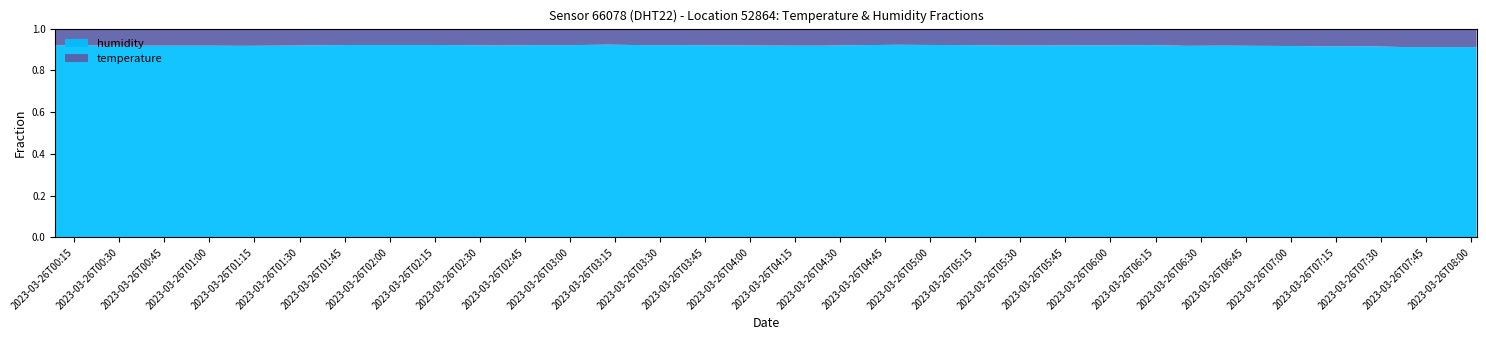

Reading left to right, extract all data points from this chart.

temperature: 2023-03-26T00:08:44=8.7	2023-03-26T00:21:11=8.8	2023-03-26T00:33:32=8.9	2023-03-26T00:45:57=8.9	2023-03-26T00:58:18=8.9	2023-03-26T01:10:43=9.0	2023-03-26T01:23:05=8.9	2023-03-26T01:35:37=8.7	2023-03-26T01:47:40=8.5	2023-03-26T01:59:57=8.5	2023-03-26T02:12:07=8.5	2023-03-26T02:24:12=8.6	2023-03-26T02:36:12=8.8	2023-03-26T02:48:19=8.6	2023-03-26T03:00:20=8.6	2023-03-26T03:12:26=8.3	2023-03-26T03:24:26=8.6	2023-03-26T03:36:30=8.6	2023-03-26T03:48:31=8.7	2023-03-26T04:00:35=8.8	2023-03-26T04:12:36=8.9	2023-03-26T04:24:40=8.9	2023-03-26T04:36:41=8.6	2023-03-26T04:48:44=8.4	2023-03-26T05:00:46=8.5	2023-03-26T05:12:55=8.6	2023-03-26T05:24:56=8.8	2023-03-26T05:37:01=8.8	2023-03-26T05:49:03=8.7	2023-03-26T06:01:10=8.7	2023-03-26T06:13:11=8.6	2023-03-26T06:25:15=9.0	2023-03-26T06:37:16=8.9	2023-03-26T06:49:20=9.0	2023-03-26T07:01:21=9.1	2023-03-26T07:13:25=9.3	2023-03-26T07:25:30=9.2	2023-03-26T07:37:41=9.7	2023-03-26T07:49:46=9.7	2023-03-26T08:01:53=9.7
humidity: 2023-03-26T00:08:44=99.9	2023-03-26T00:21:11=99.9	2023-03-26T00:33:32=99.9	2023-03-26T00:45:57=99.9	2023-03-26T00:58:18=99.9	2023-03-26T01:10:43=99.9	2023-03-26T01:23:05=99.9	2023-03-26T01:35:37=99.9	2023-03-26T01:47:40=99.9	2023-03-26T01:59:57=99.9	2023-03-26T02:12:07=99.9	2023-03-26T02:24:12=99.9	2023-03-26T02:36:12=99.9	2023-03-26T02:48:19=99.9	2023-03-26T03:00:20=99.9	2023-03-26T03:12:26=99.9	2023-03-26T03:24:26=99.9	2023-03-26T03:36:30=99.9	2023-03-26T03:48:31=99.9	2023-03-26T04:00:35=99.9	2023-03-26T04:12:36=99.9	2023-03-26T04:24:40=99.9	2023-03-26T04:36:41=99.9	2023-03-26T04:48:44=99.9	2023-03-26T05:00:46=99.9	2023-03-26T05:12:55=99.9	2023-03-26T05:24:56=99.9	2023-03-26T05:37:01=99.9	2023-03-26T05:49:03=99.9	2023-03-26T06:01:10=99.9	2023-03-26T06:13:11=99.9	2023-03-26T06:25:15=99.9	2023-03-26T06:37:16=99.9	2023-03-26T06:49:20=99.9	2023-03-26T07:01:21=99.9	2023-03-26T07:13:25=99.9	2023-03-26T07:25:30=99.9	2023-03-26T07:37:41=99.9	2023-03-26T07:49:46=99.9	2023-03-26T08:01:53=99.9